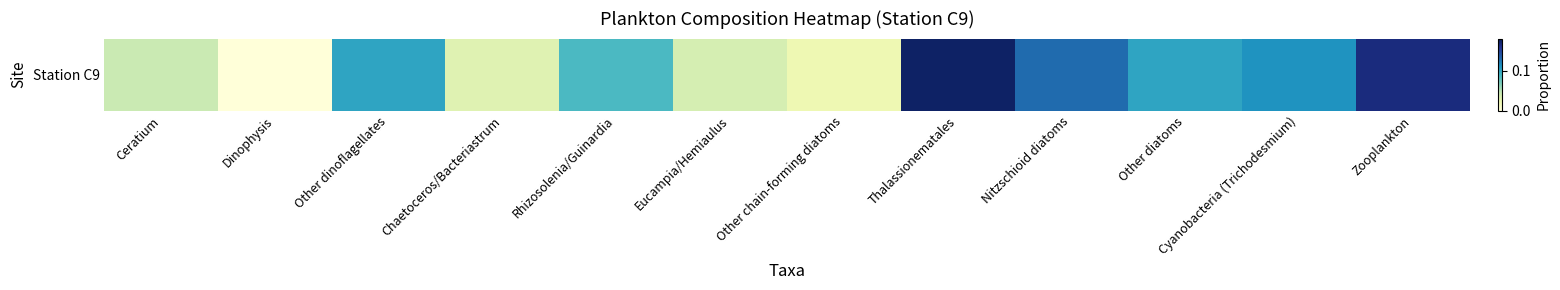

What is the difference between the values at Thalassionematales and Rhizosolenia/Guinardia?

0.1